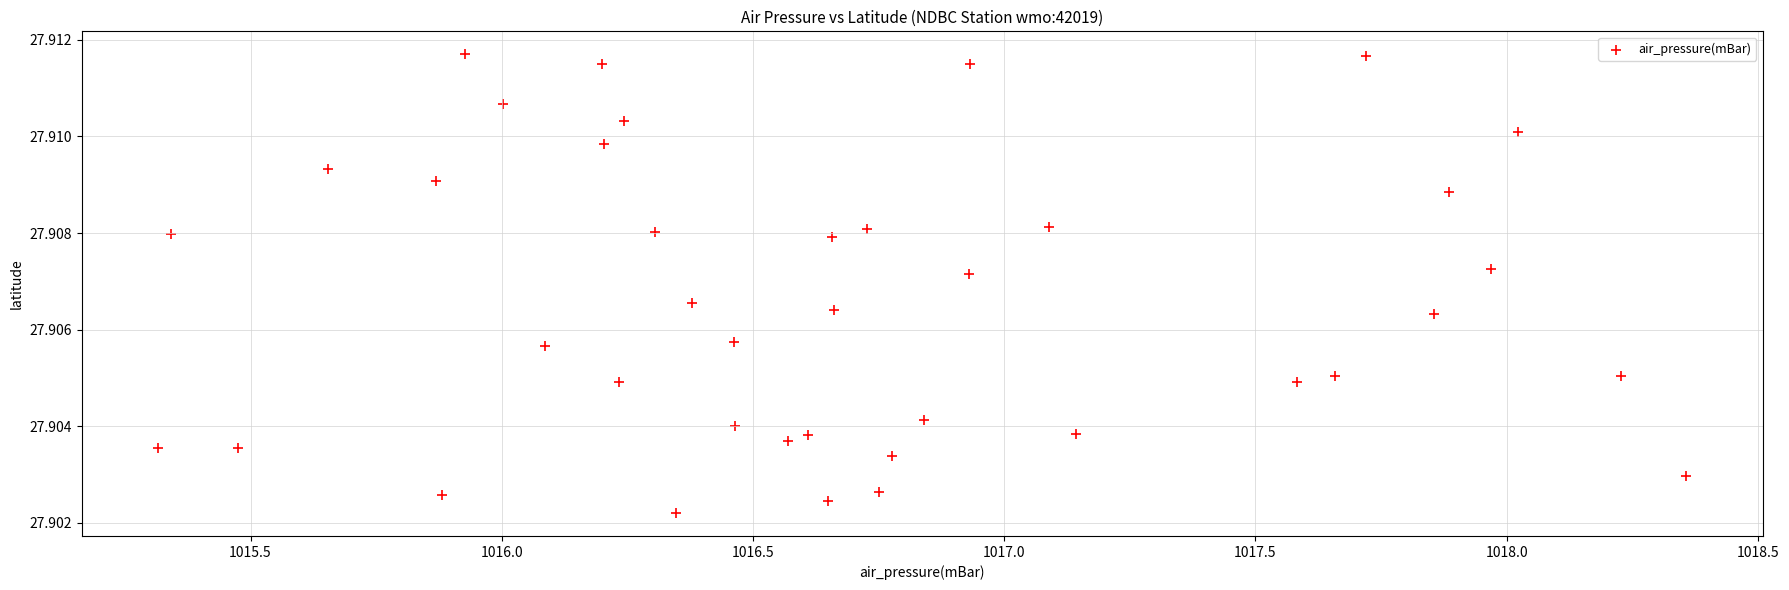

What is the range of X values (max minus min)?

3.0